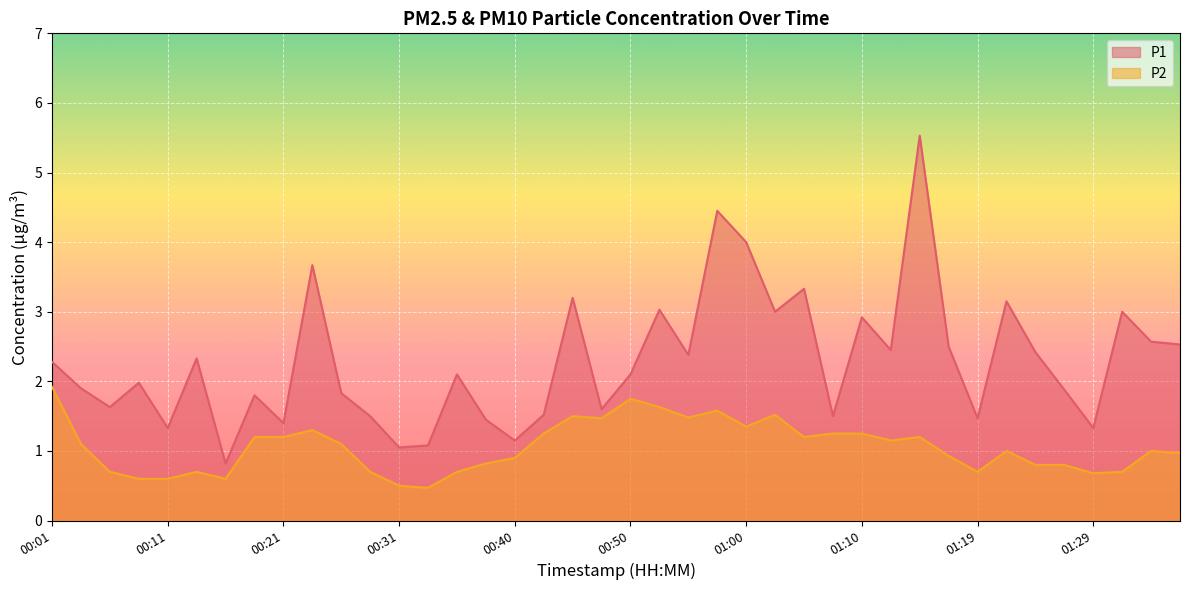

Is it true that P1 equals 2.7 at 00:06?

False